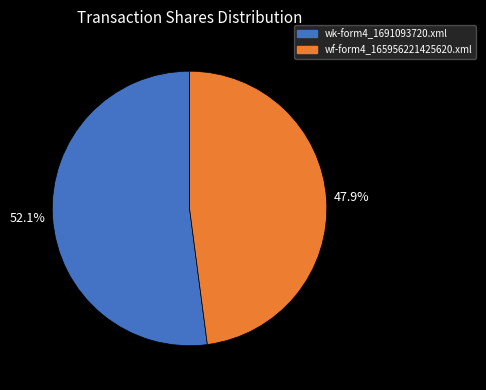

The wf-form4_165956221425620.xml slice represents 35% of the pie. True or false?

False